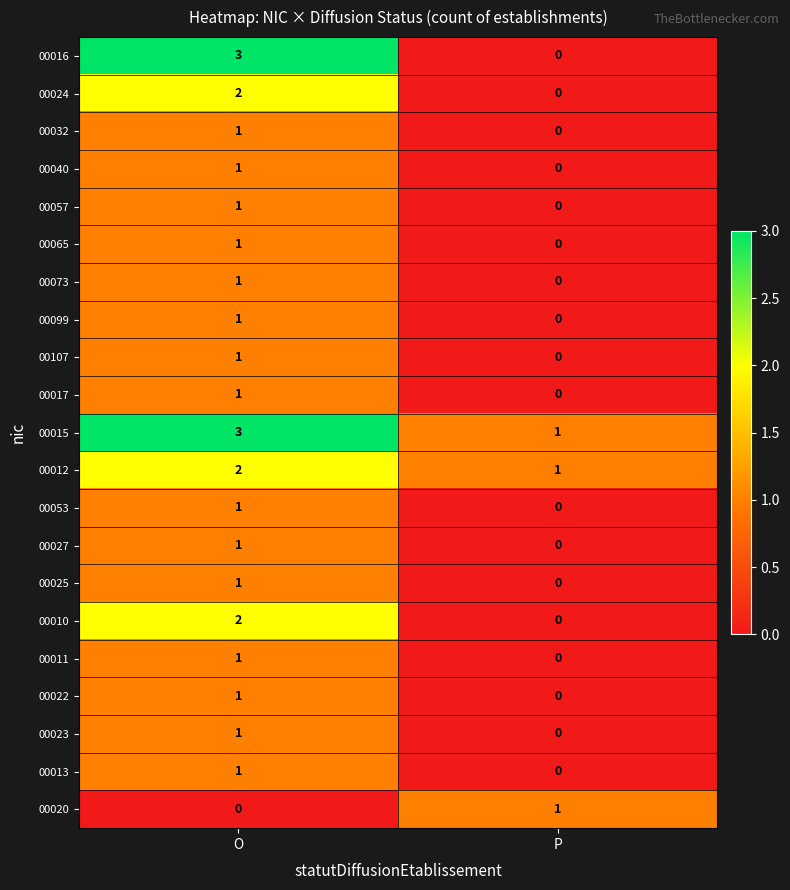

List the labels in order of 00020 value, smallest first.

O, P